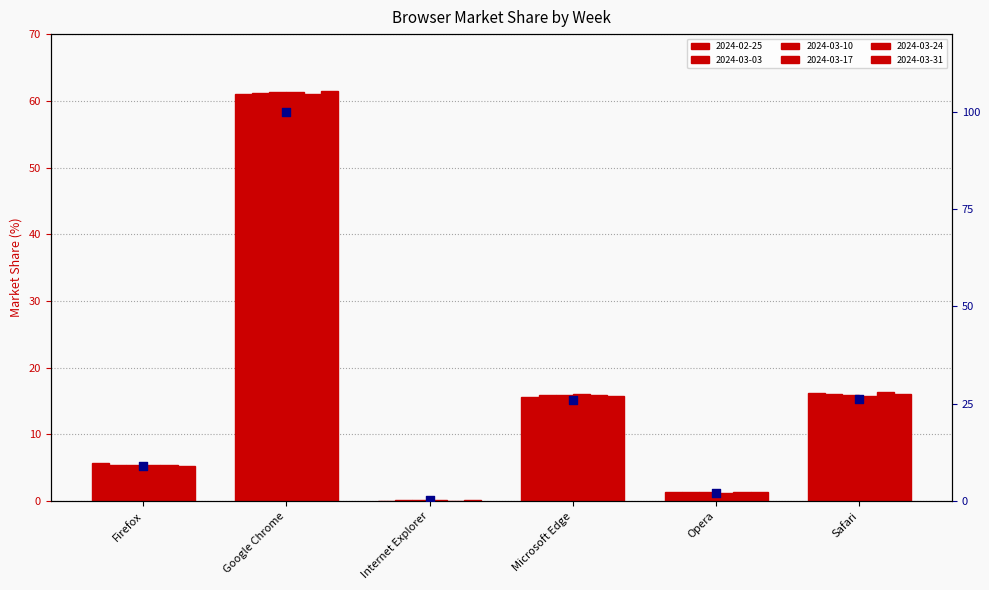

What is the change in value from Firefox to Internet Explorer?

-8.8